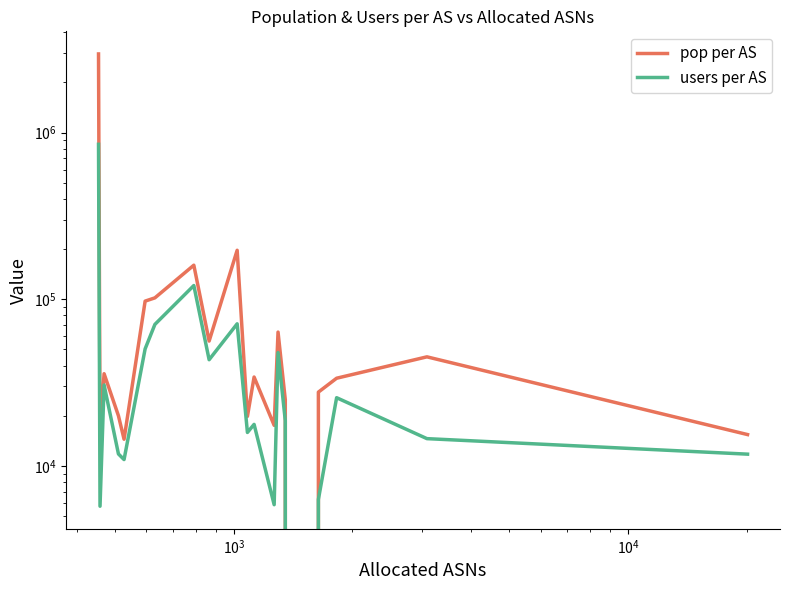

True or false: users per AS and pop per AS intersect in this chart.

False